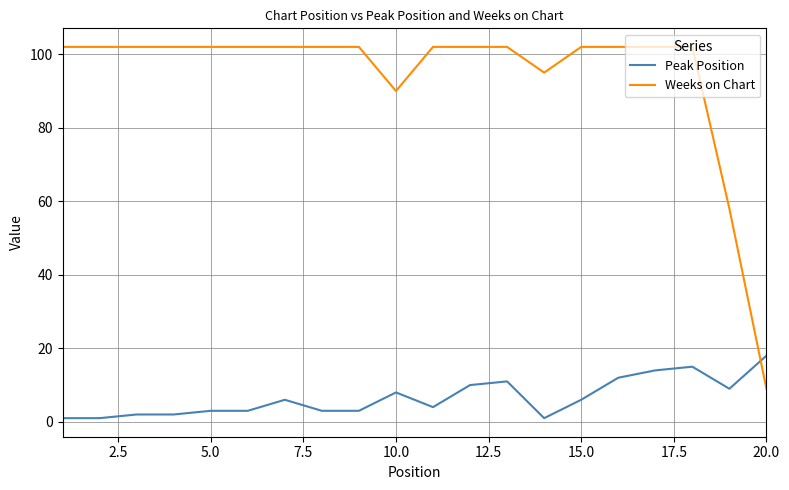

Which series has the largest range (max minus min)?

Weeks on Chart